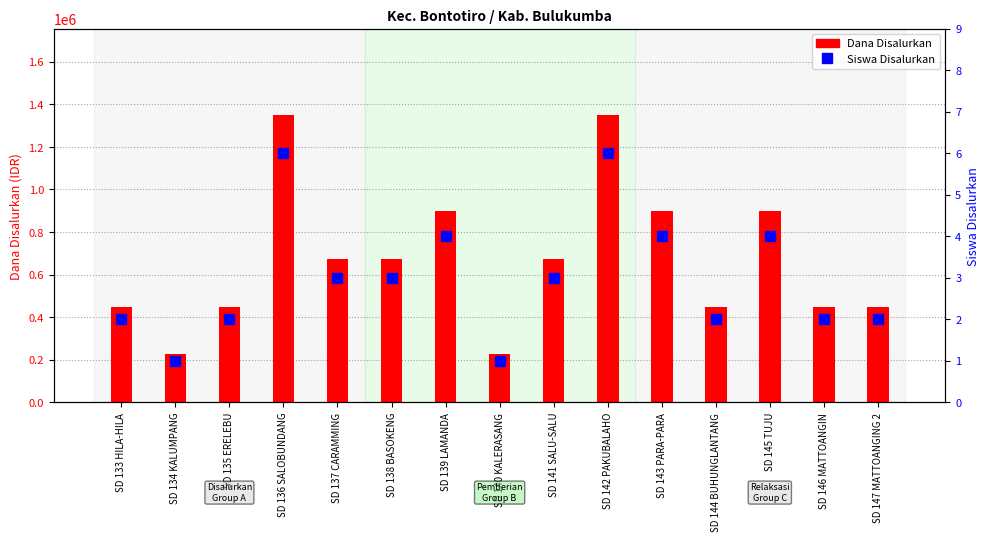

What is the label of the 5th bar from the left?

SD 137 CARAMMING